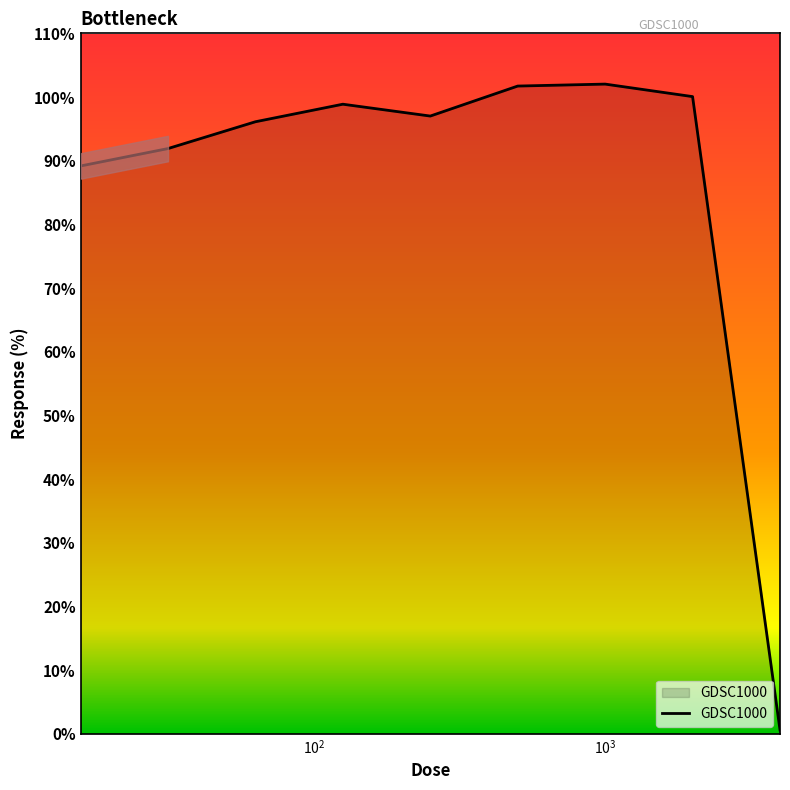

What is the maximum value shown in the chart?

102.0